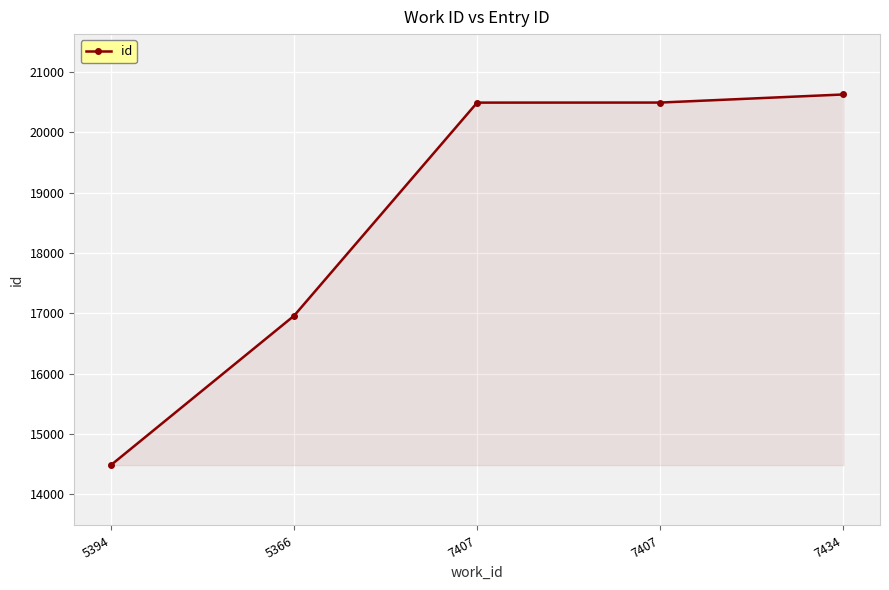

What is the minimum value shown in the chart?

14484